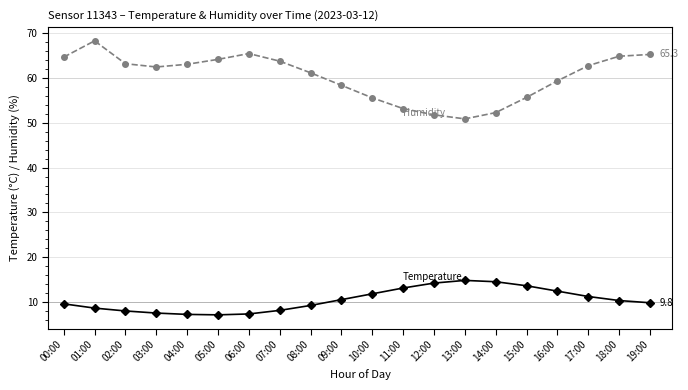

What is the total value across all series at 10:00?

67.4